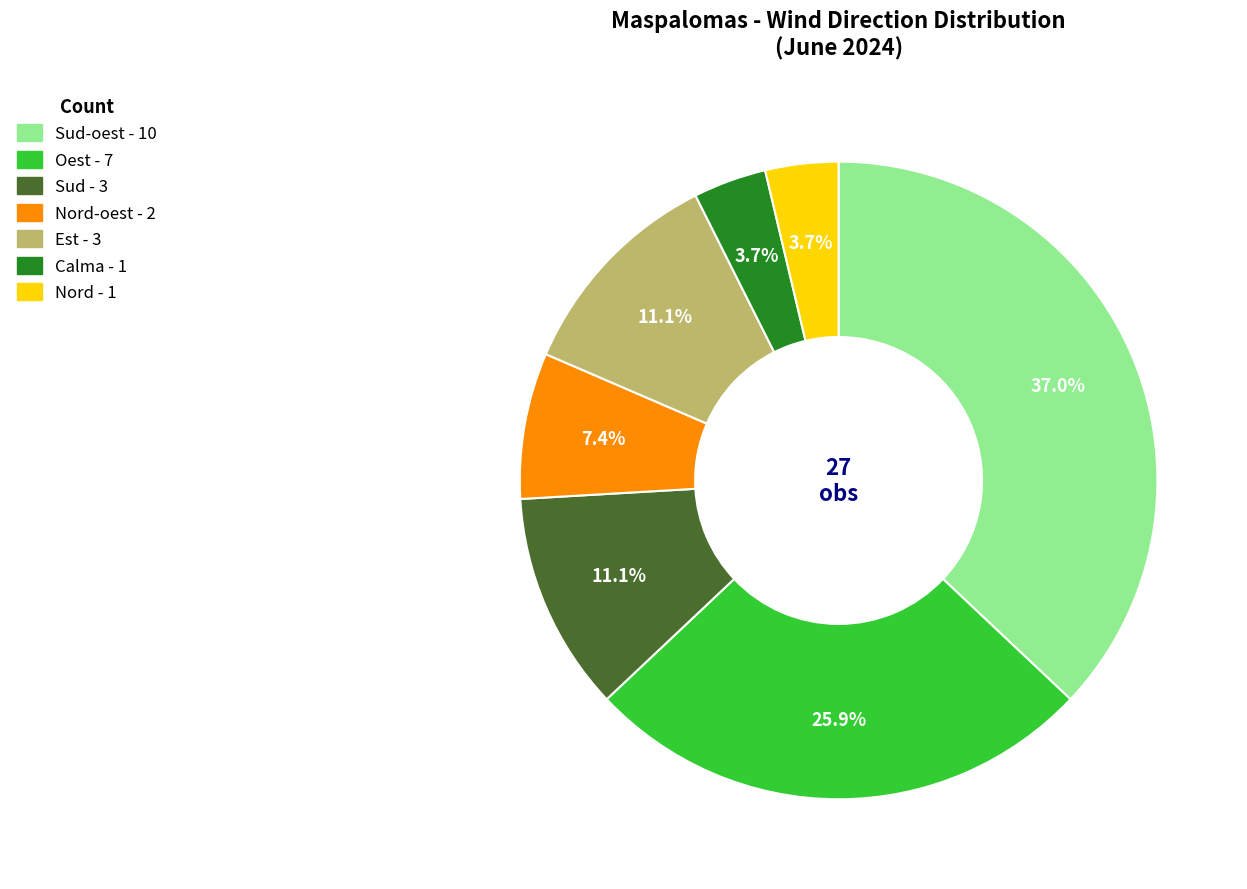

Does any single category account for the majority?

No